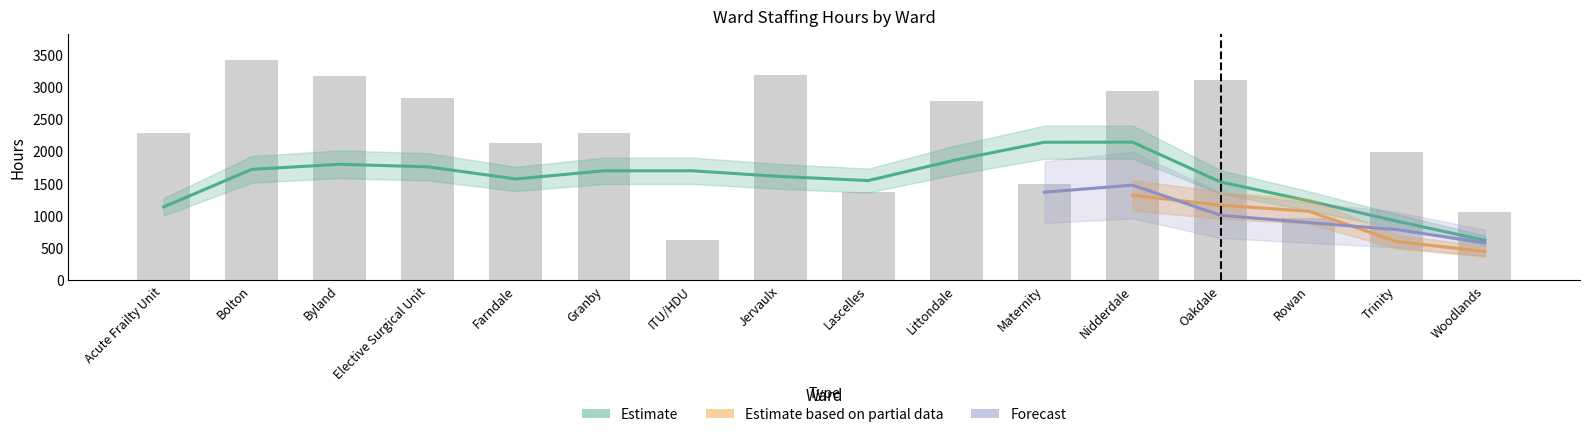

How many data points are above 2289?

7